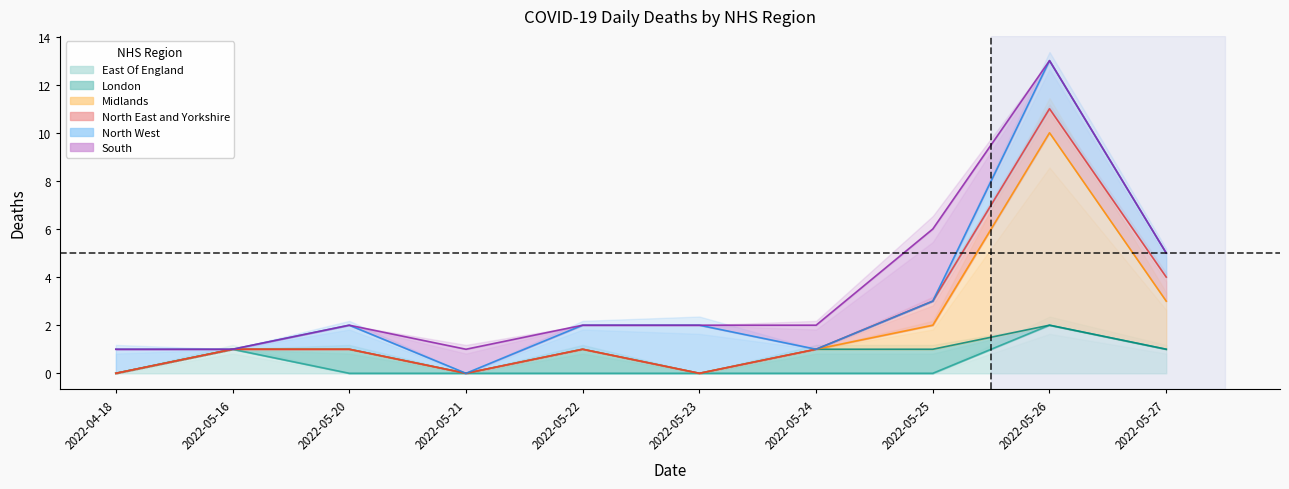

What are all the series names shown in the legend?

East Of England, London, Midlands, North East and Yorkshire, North West, South